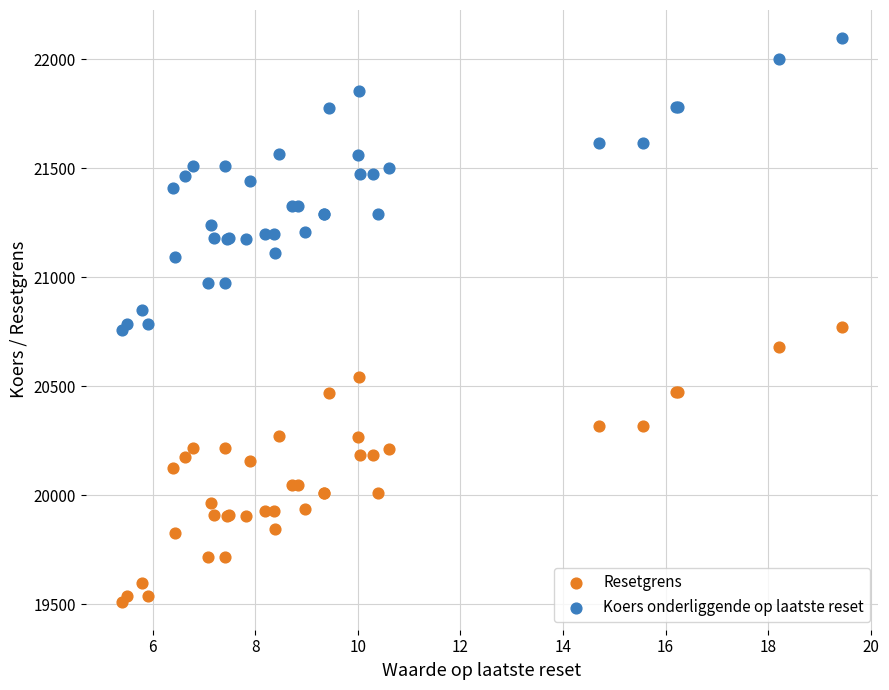

Which series reaches the minimum Y coordinate?

Resetgrens